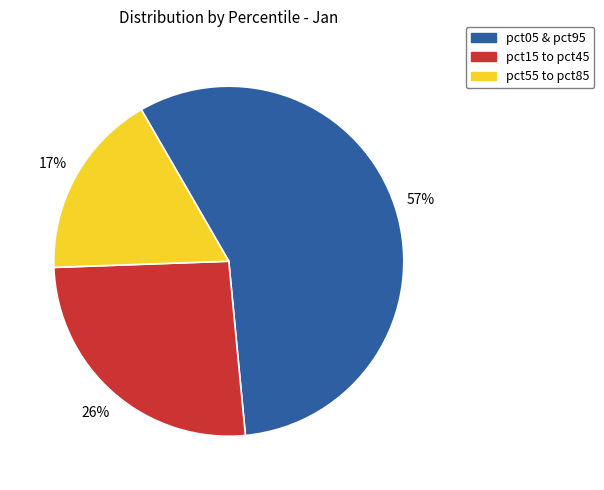

To the nearest percent, what is the average slice percentage?

33%